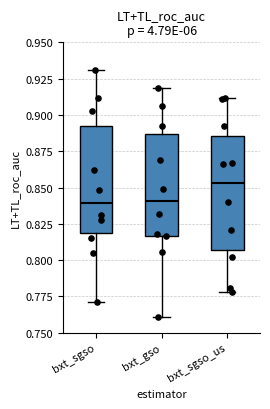

Which box's median line is the highest?

bxt_sgso_us